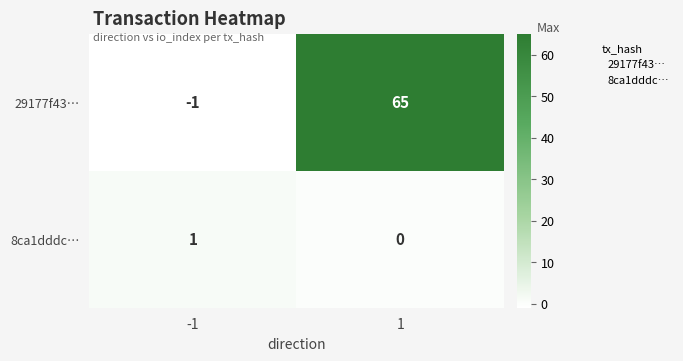

List the series in order of their overall mean, lowest first.

8ca1dddc…, 29177f43…